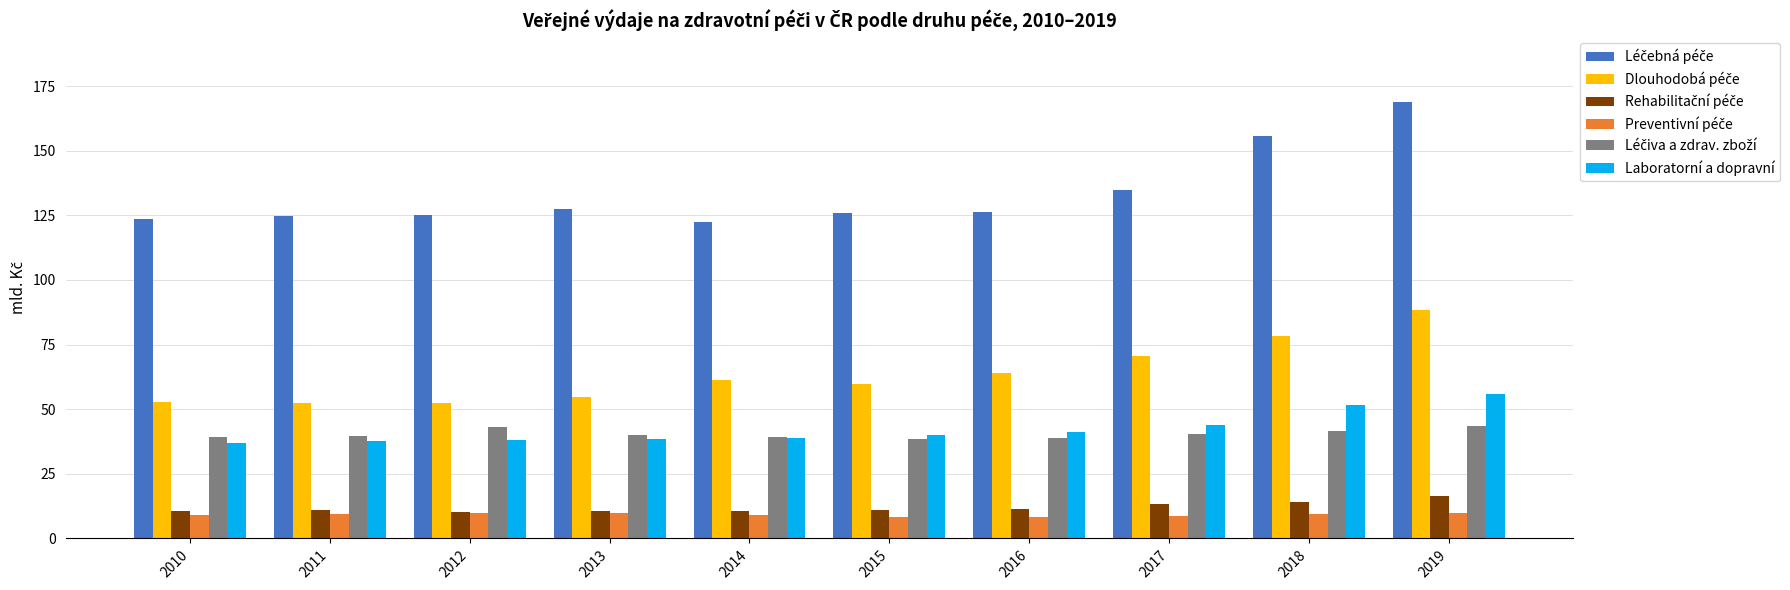

At which label is Laboratorní a dopravní closest to 46?

2017